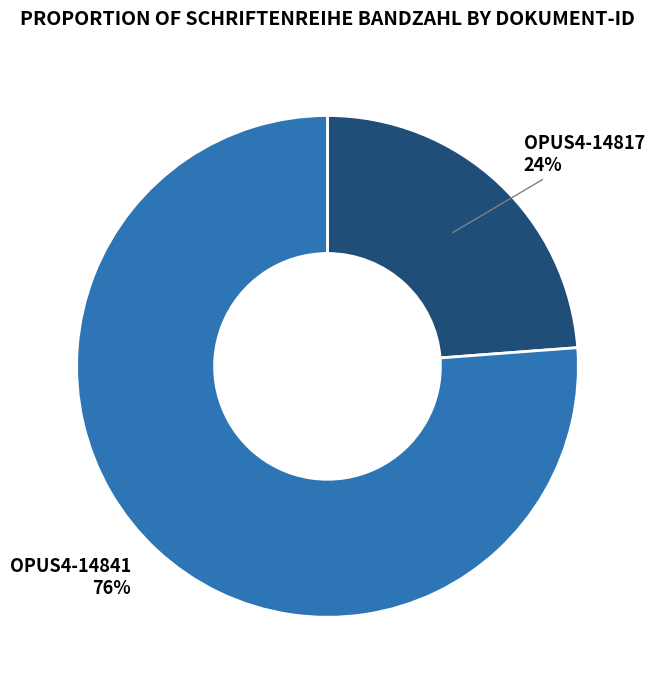

Which slice is the smallest?

OPUS4-14817